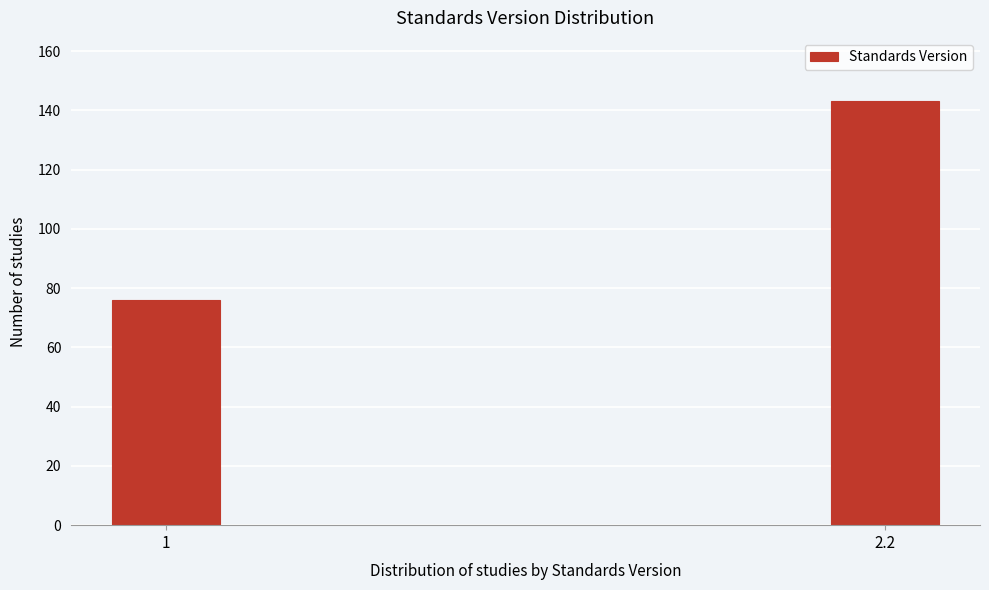

Reading left to right, what are all the values shown in this chart?

76	143